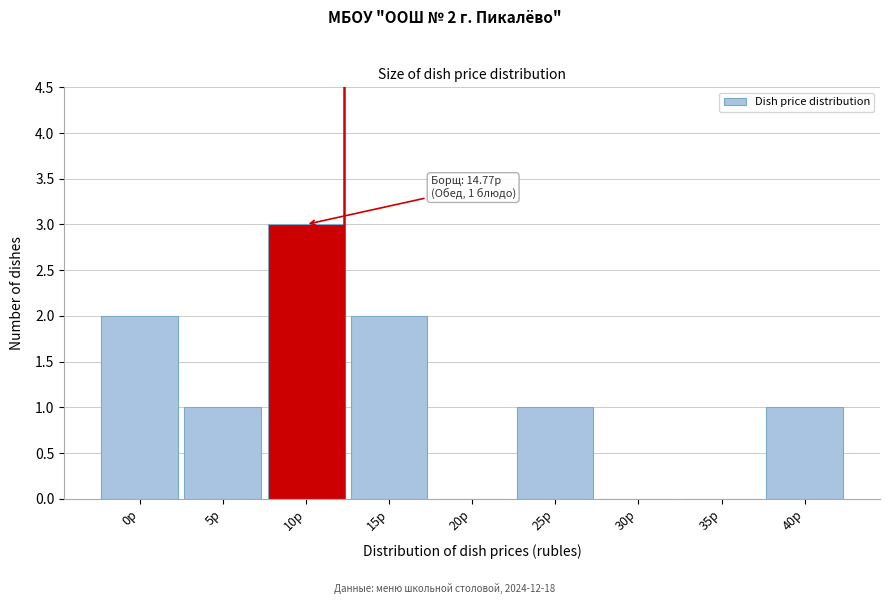

Reading right to left, what are all the values shown in this chart?

40р=1	35р=0	30р=0	25р=1	20р=0	15р=2	10р=3	5р=1	0р=2